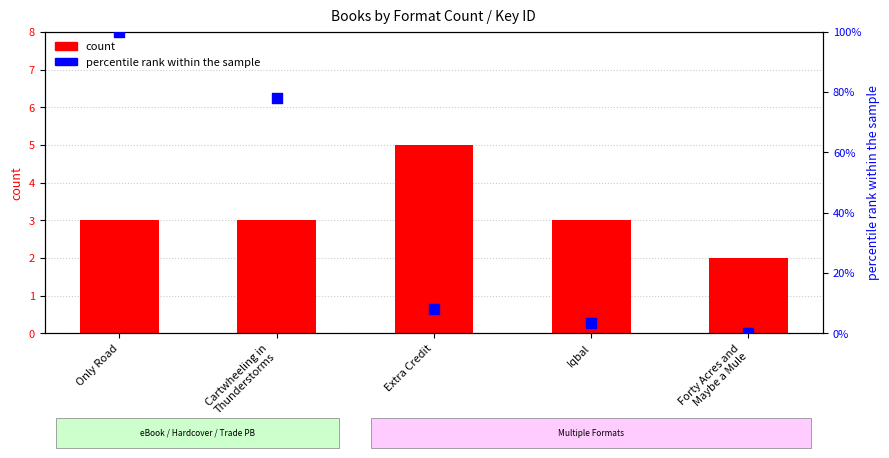

What is the total value across all series at Forty Acres and
Maybe a Mule?

2.0